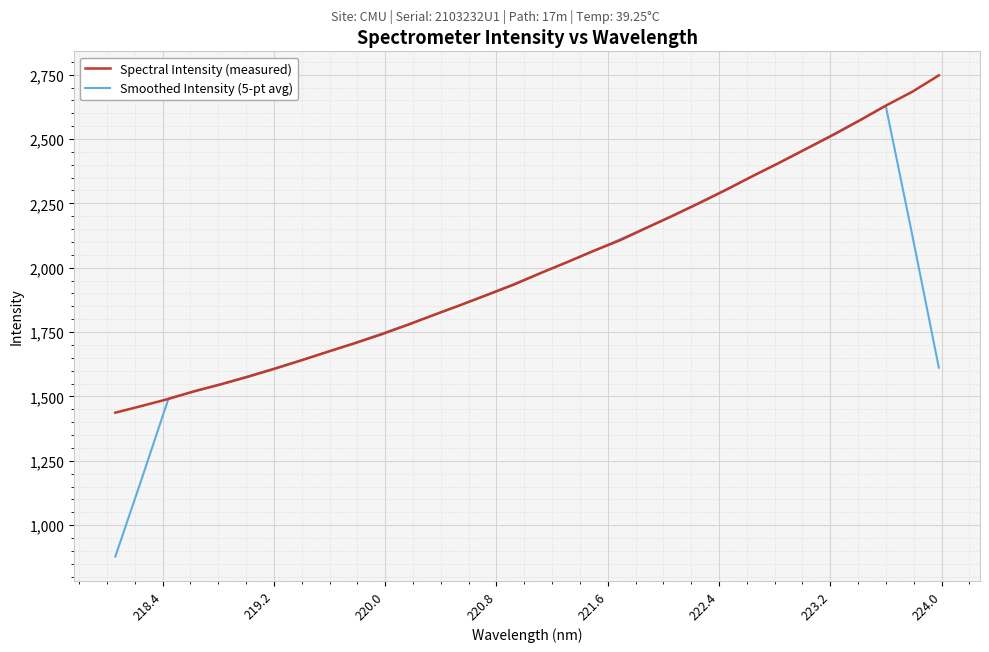

Rank the series by their maximum value, from lowest to highest.

Smoothed Intensity (5-pt avg), Spectral Intensity (measured)